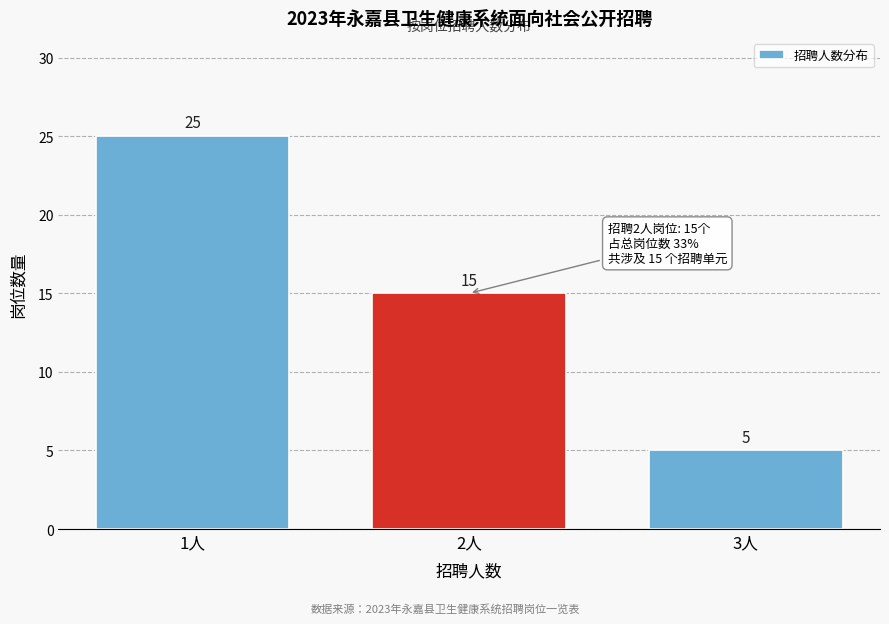

Reading right to left, transcribe all the data shown in this chart.

3人=5	2人=15	1人=25